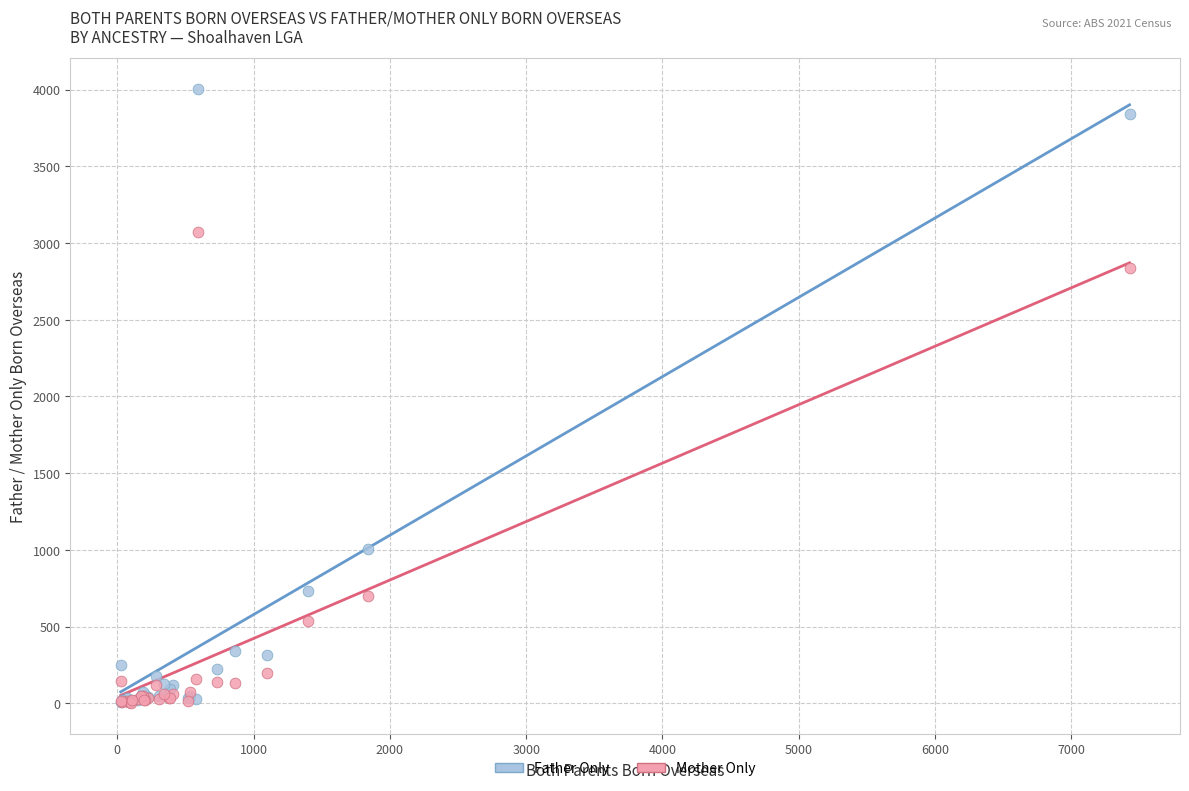

Across all series, what Y value is closest to 2001?

2837